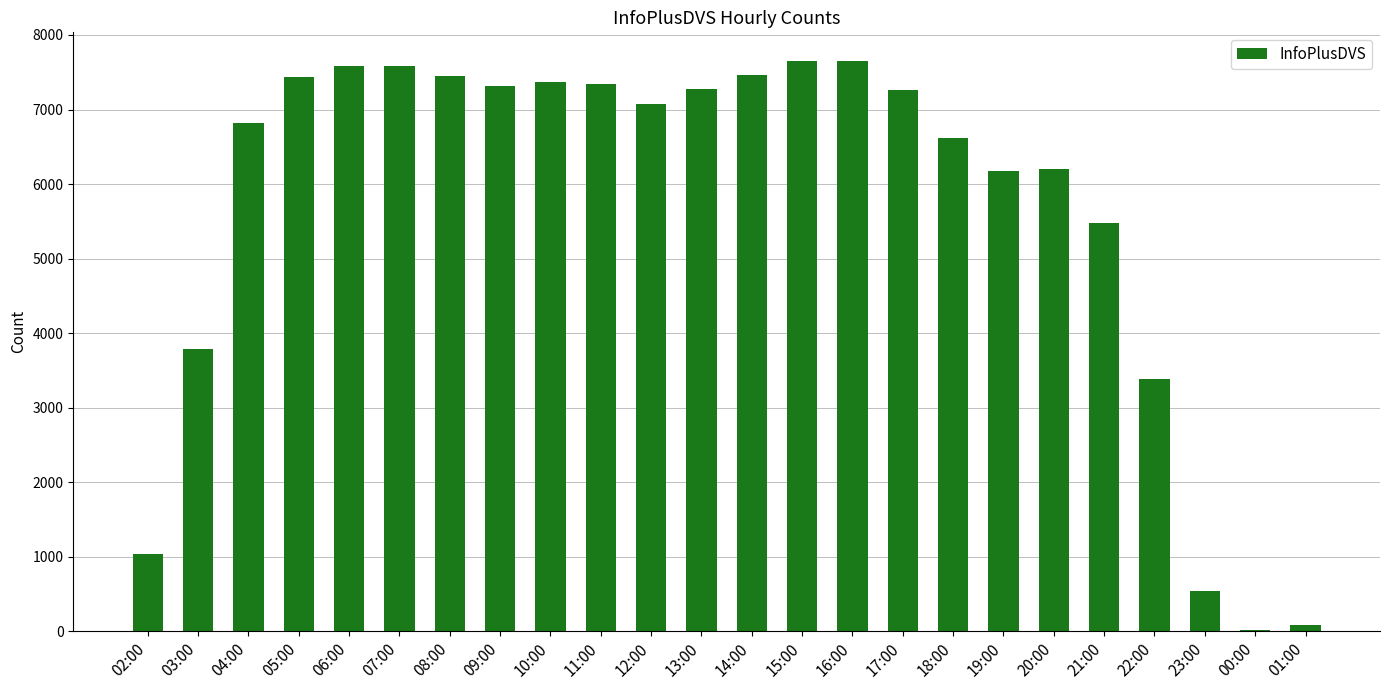

True or false: the data shows 545 at 23:00.

True